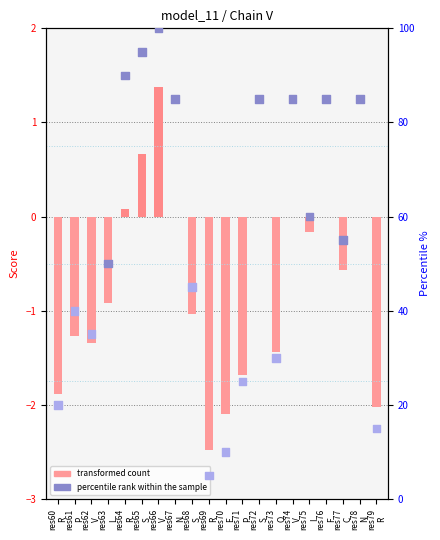

Which series has the largest Y range (max minus min)?

percentile rank within the sample